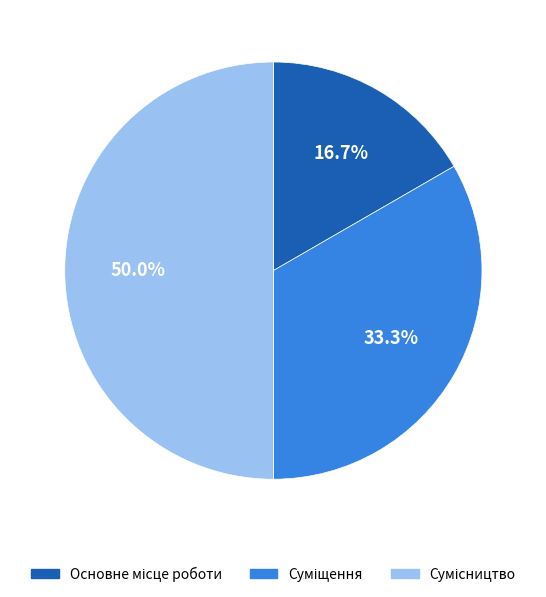

To the nearest percent, what is the difference between the Основне місце роботи and Суміщення slice percentages?

17%